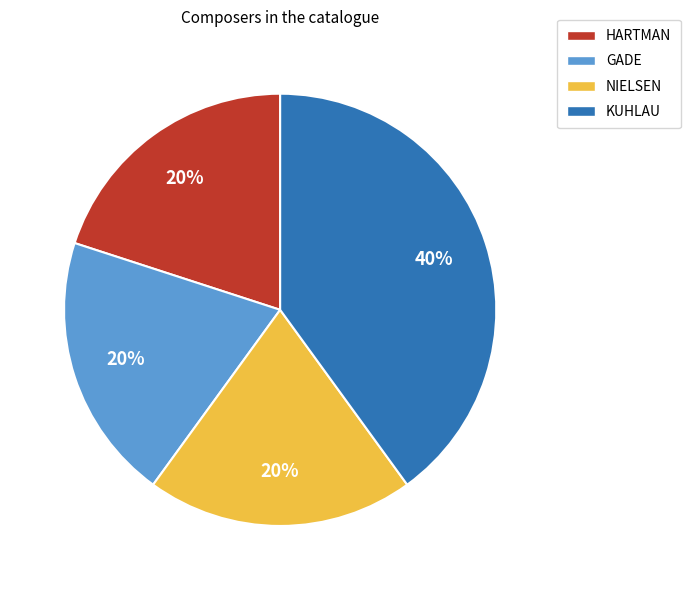

How many slices are in this pie chart?

4